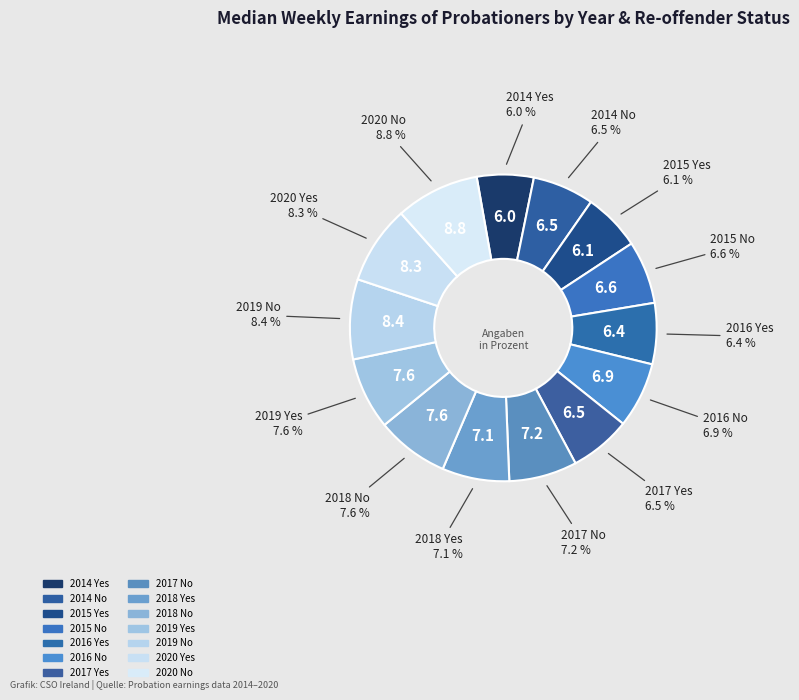

What percentage is the 2019 Yes slice, to the nearest percent?

8%